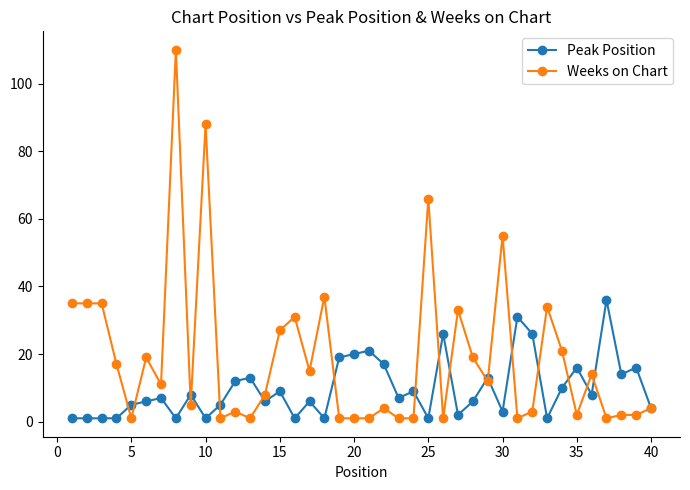

Which series has the largest range (max minus min)?

Weeks on Chart